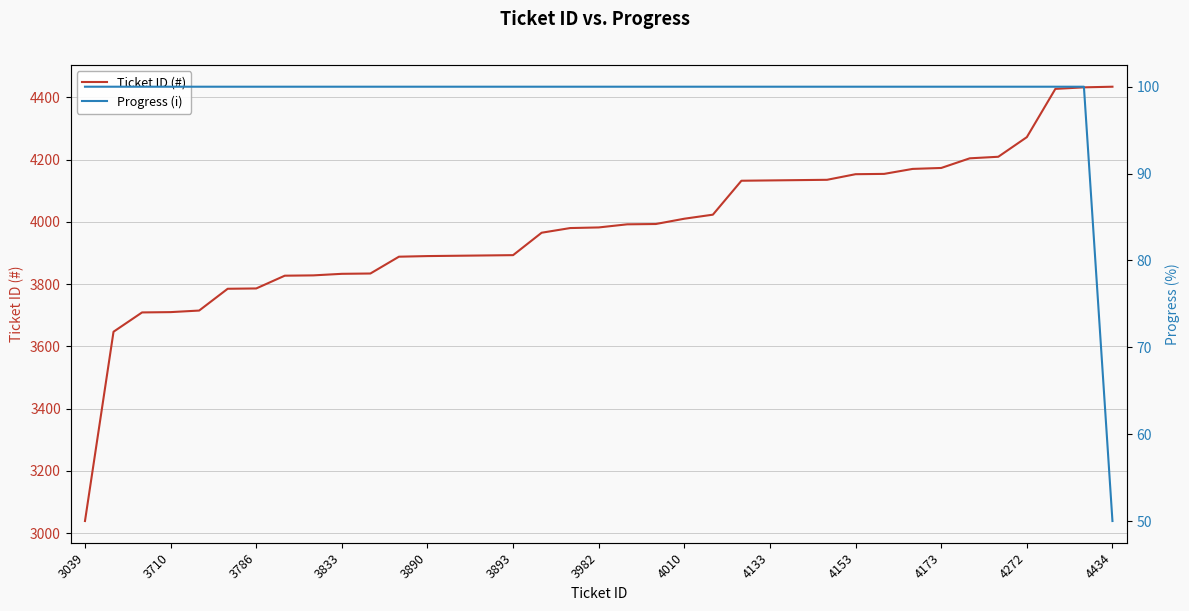

Which category has the lowest value in the Ticket ID (#) series?

3039